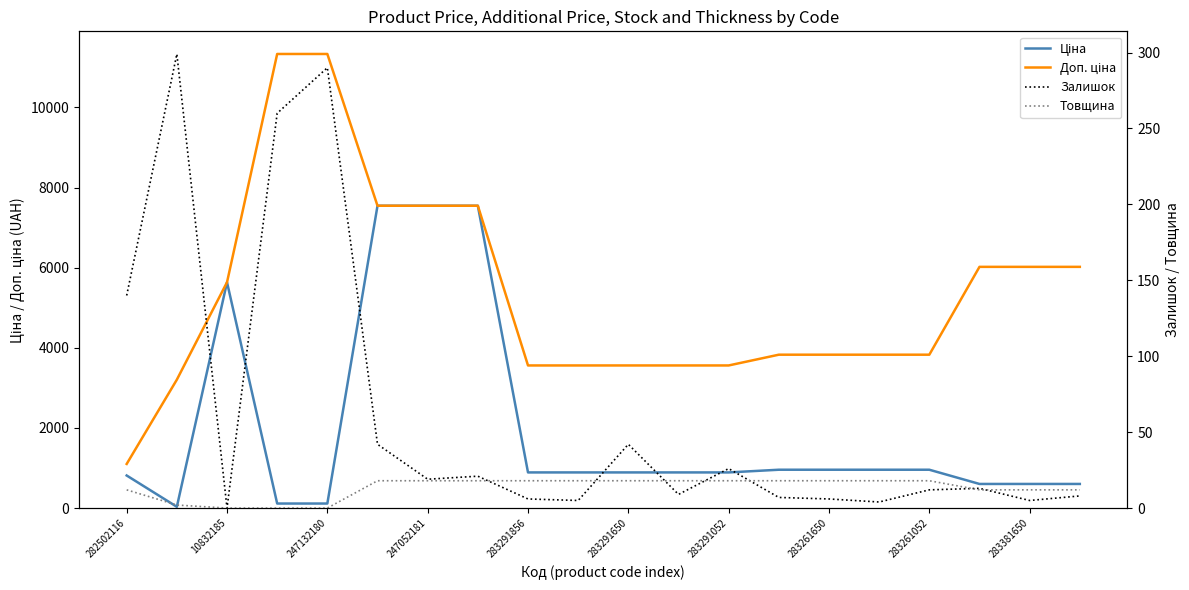

The value of Ціна at 283291052 is 9923.4. True or false?

False